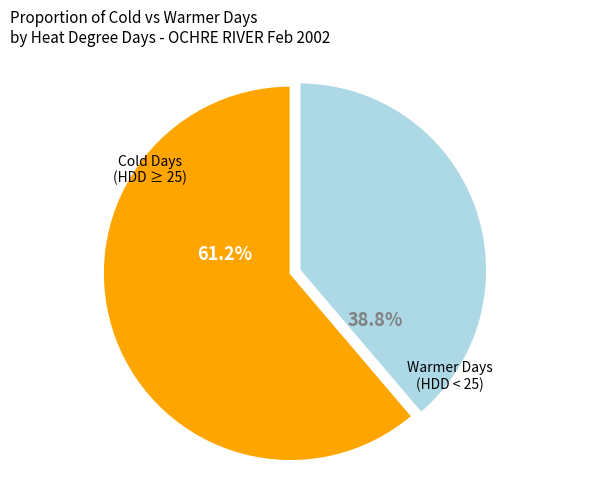

Is the sum of Warmer Days (HDD < 25) and Cold Days (HDD ≥ 25) greater than half?

Yes